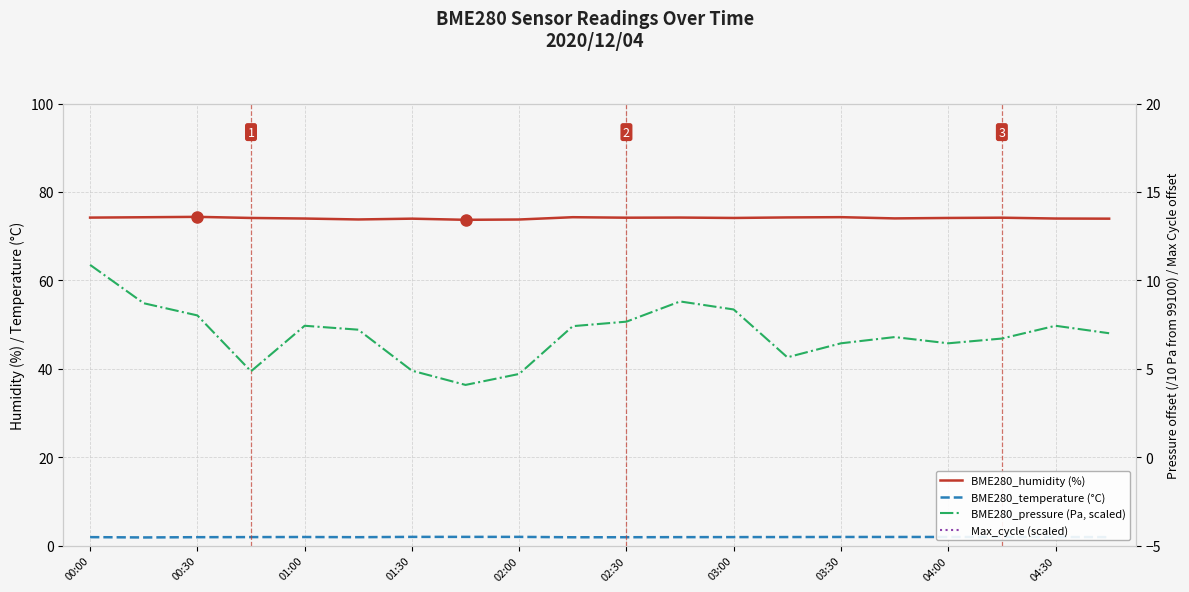

The value of BME280_humidity (%) at 04:30 is 74.0. True or false?

True